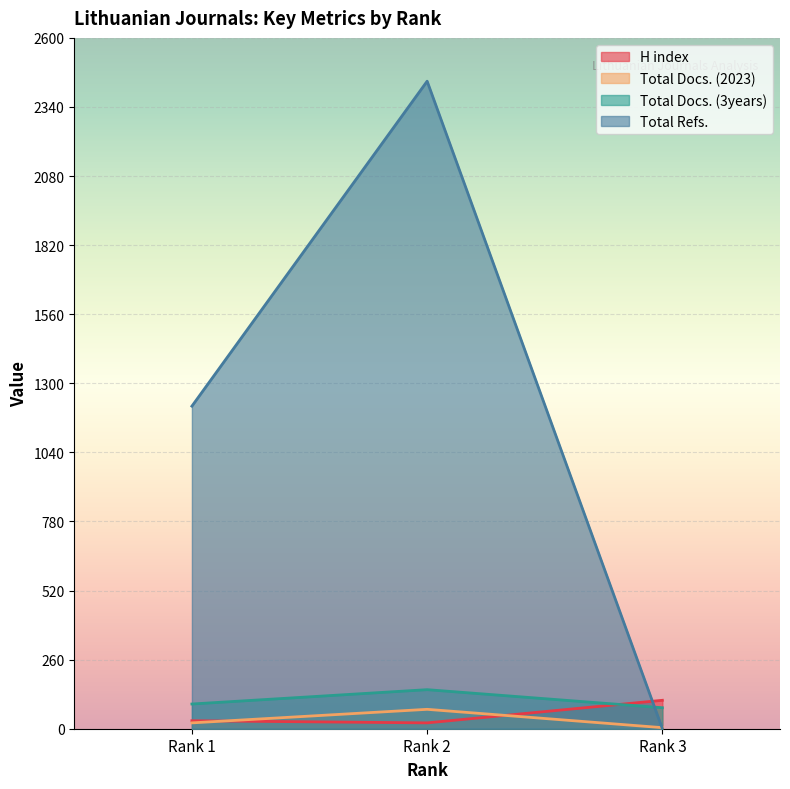

At which label does Total Refs. first exceed 1214?

Rank 2